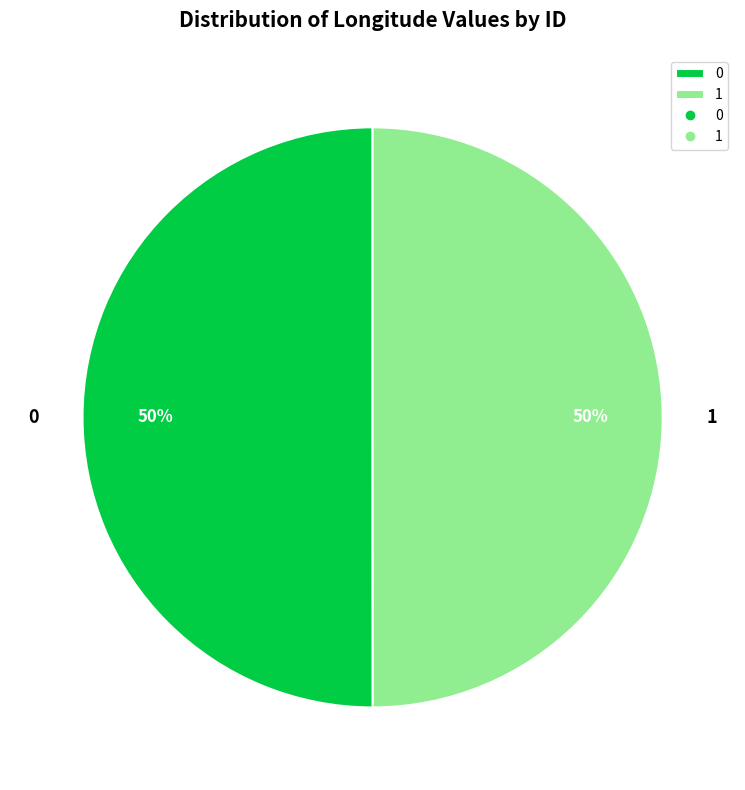

How many slices are in this pie chart?

2